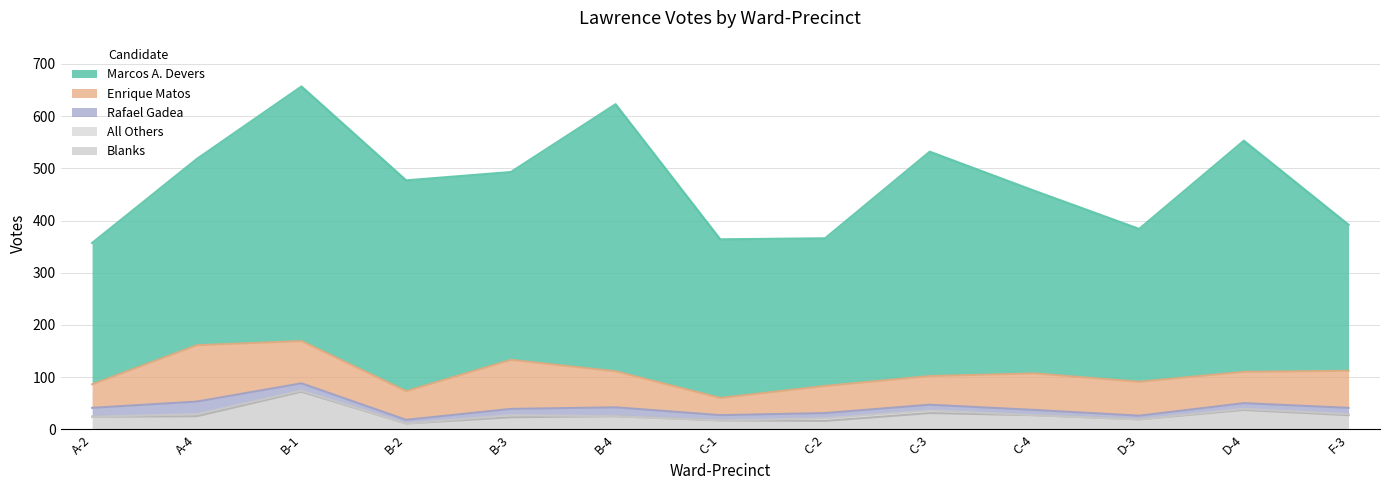

Reading left to right, list all the values displayed in this chart.

Marcos A. Devers: 271	357	488	404	360	512	304	283	430	350	293	443	280
Enrique Matos: 45	108	81	55	94	69	33	52	55	70	65	60	71
Rafael Gadea: 17	24	14	7	12	17	10	10	11	10	7	11	12
All Others: 0	4	2	0	4	0	0	5	5	0	0	2	2
Blanks: 24	25	72	11	23	25	17	16	31	27	19	37	27